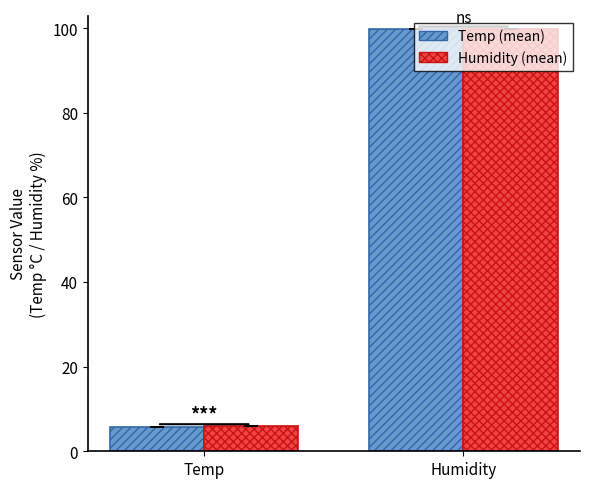

What is the maximum value shown in the chart?

99.9